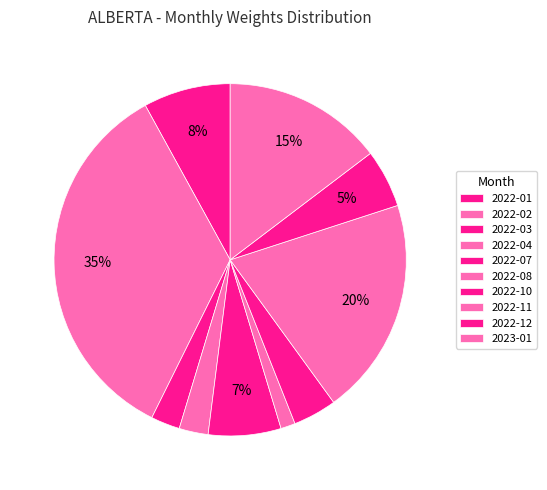

Which has a higher value, 2022-12 or 2022-08?

2022-12